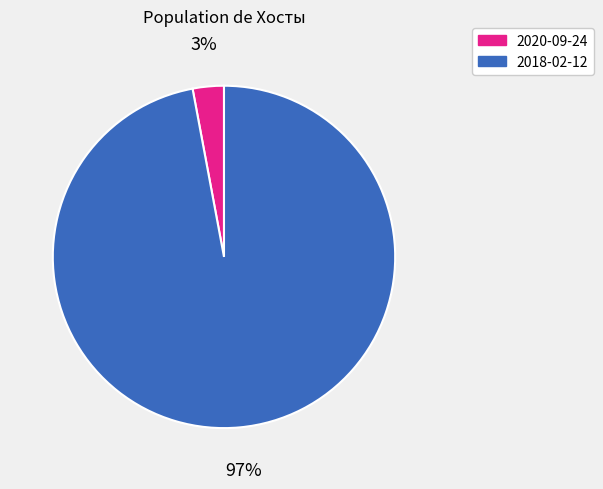

To the nearest percent, what is the difference between the 2020-09-24 and 2018-02-12 slice percentages?

94%